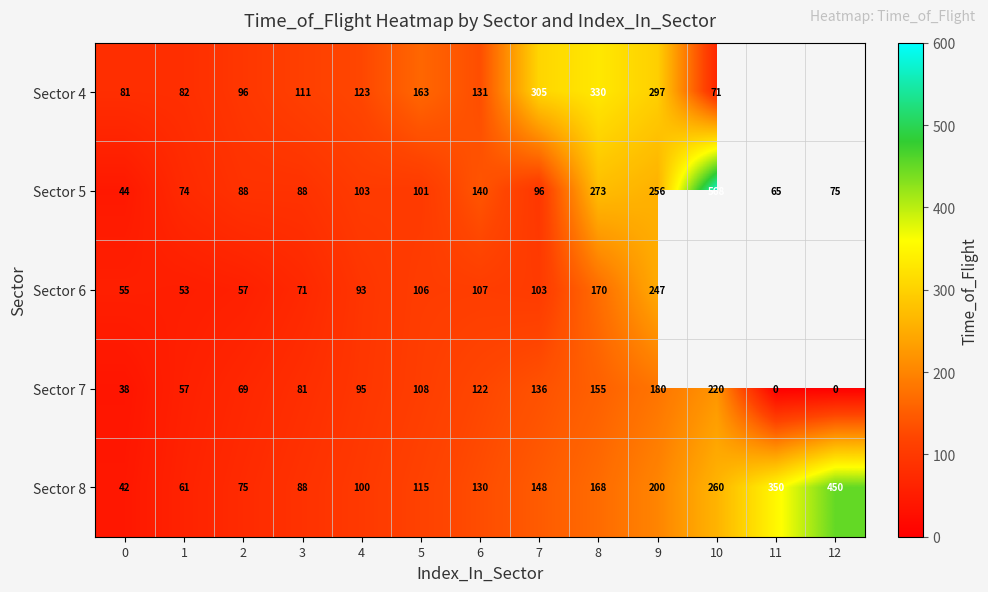

What is the sum of the Sector 8 values at 8 and 3?

256